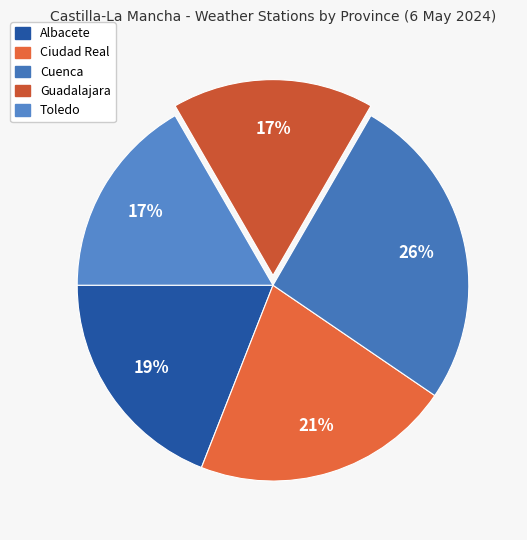

True or false: Ciudad Real accounts for 28% of the total.

False